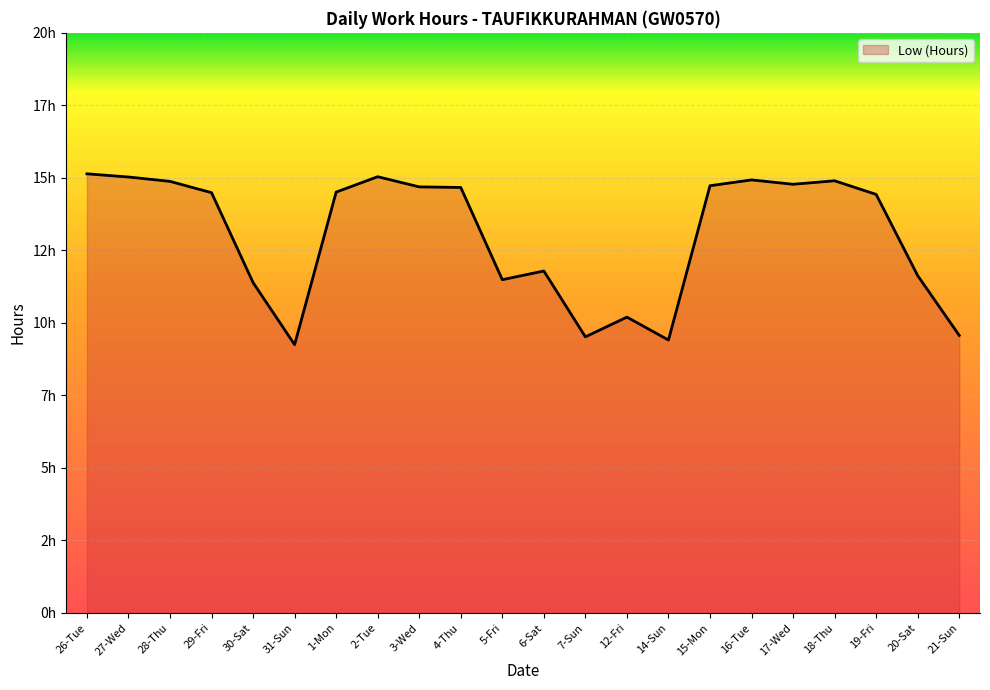

Which category has the lowest value across all series?

31-Sun